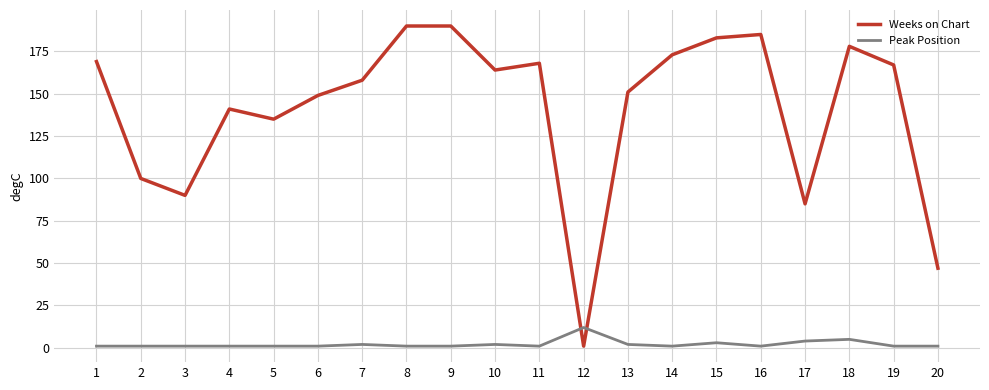

Rank the series by their average value, from highest to lowest.

Weeks on Chart, Peak Position